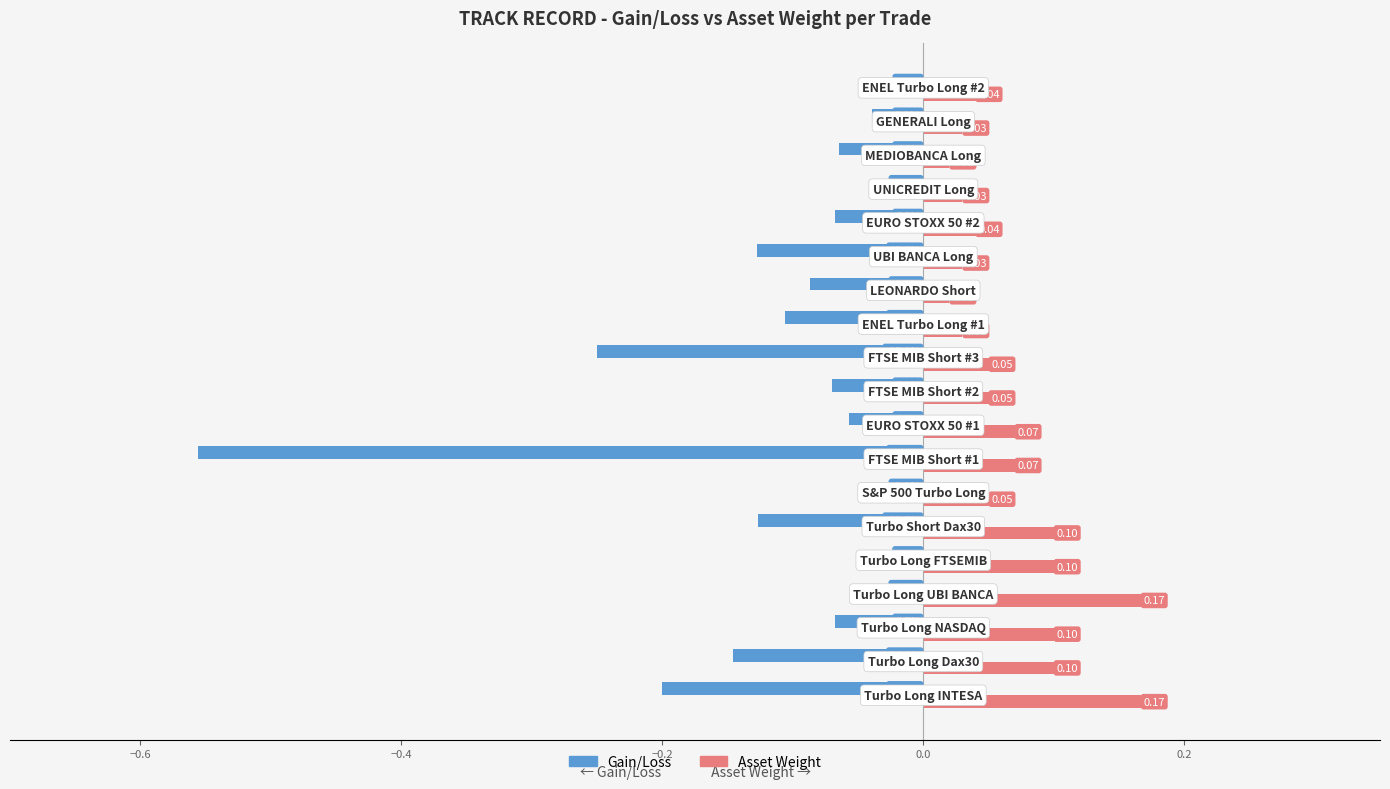

What is the sum of all Asset Weight values?

1.3